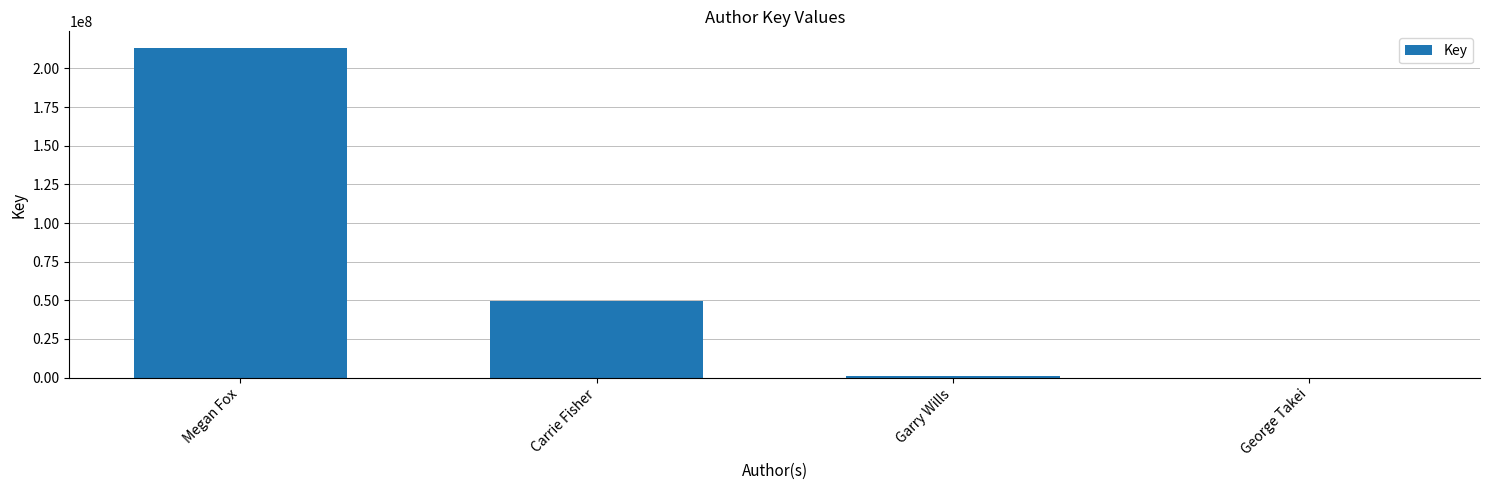

What is the change in value from Carrie Fisher to Garry Wills?

-48196885